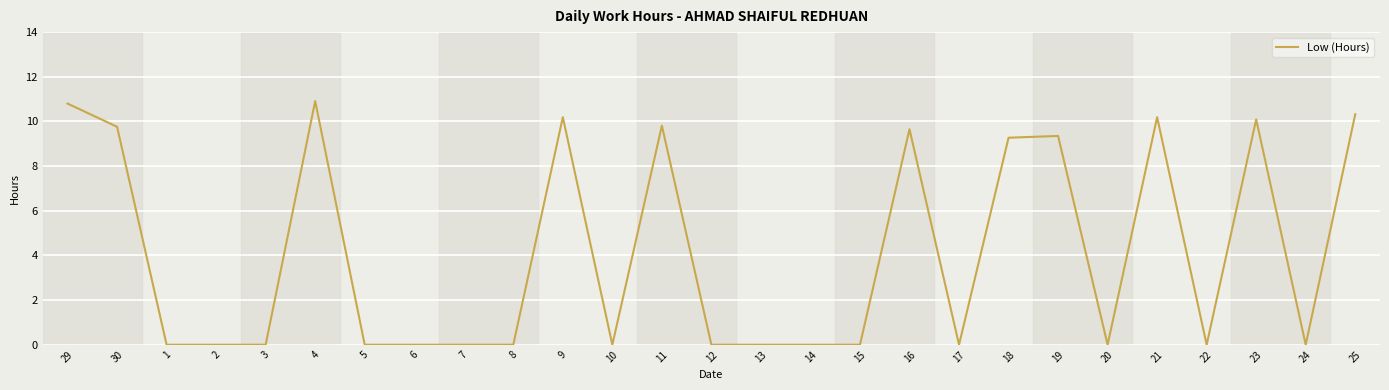

How many categories are shown in the chart?

27